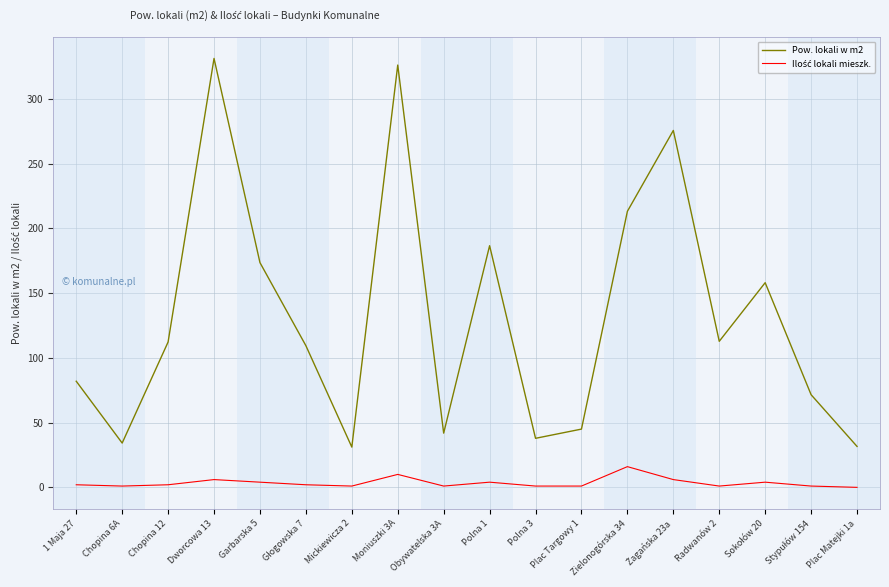

How many lines are shown in the chart?

2